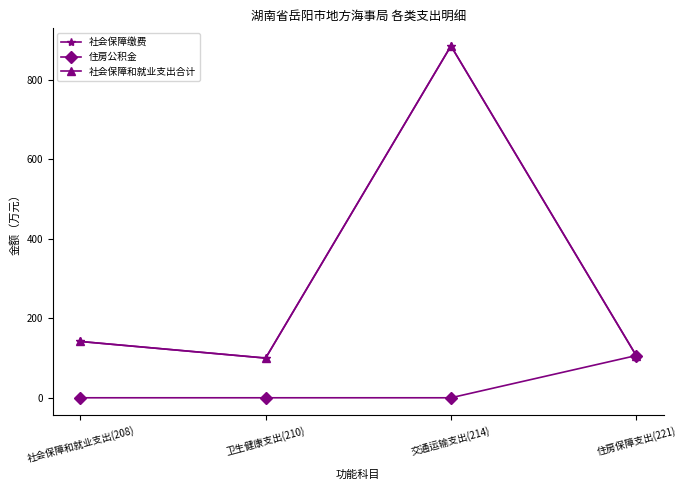

Is this an area chart (filled region under the line)?

No